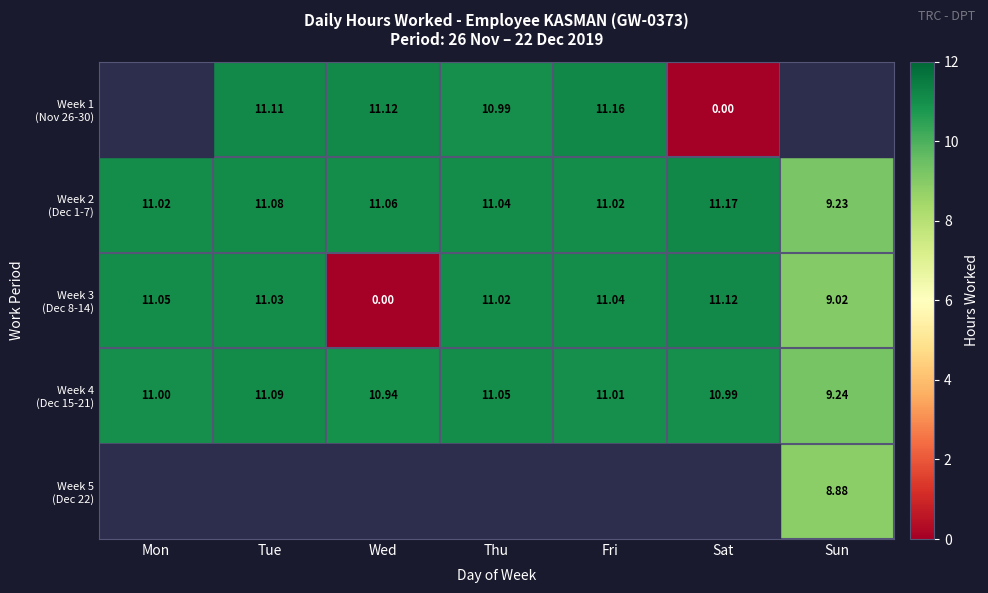

How many series are shown in this chart?

5